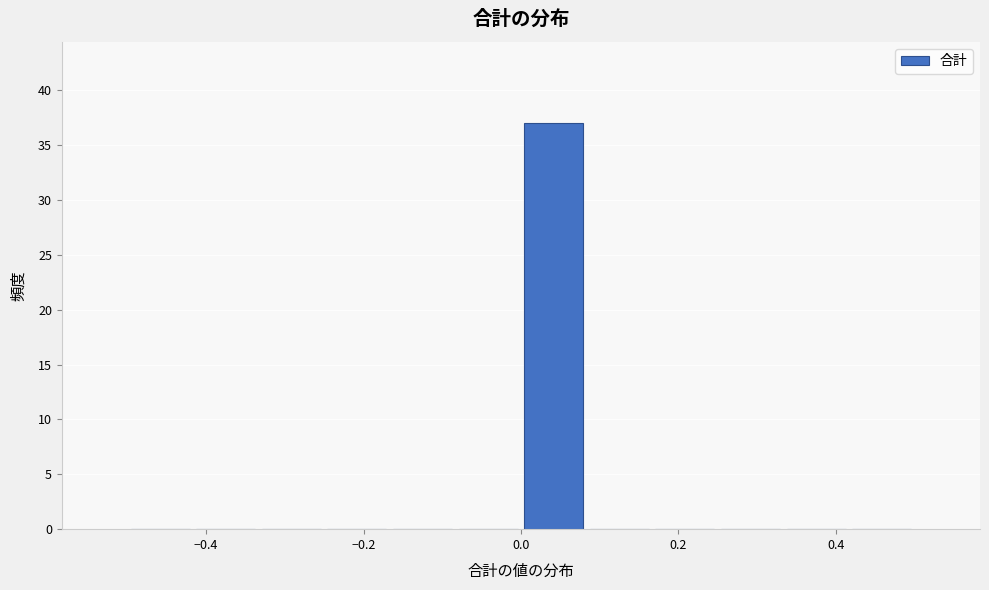

Over which range of the x-axis is the bar tallest?

0.00 to 0.08